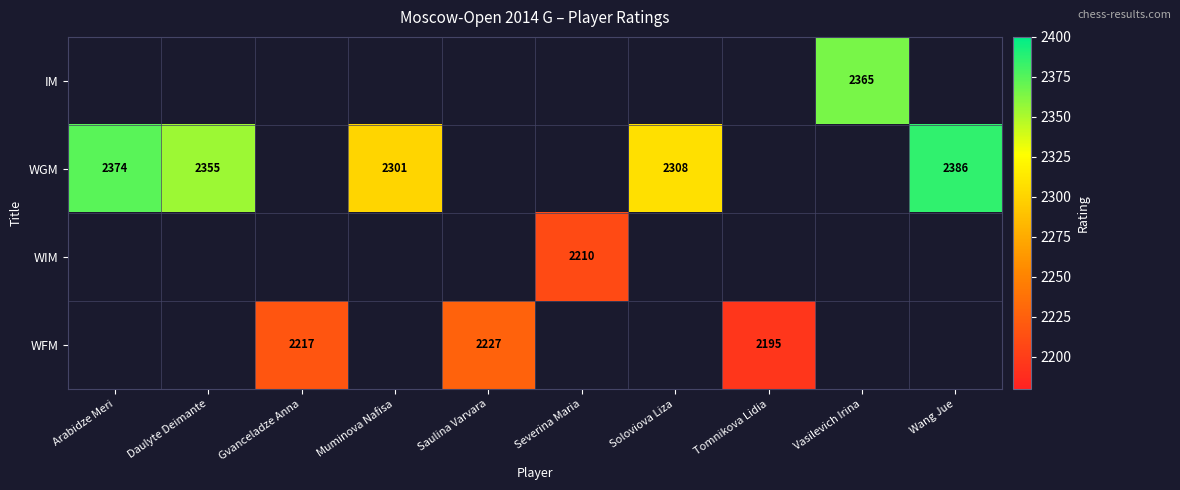

The value of WIM at Severina Maria is 2210. True or false?

True